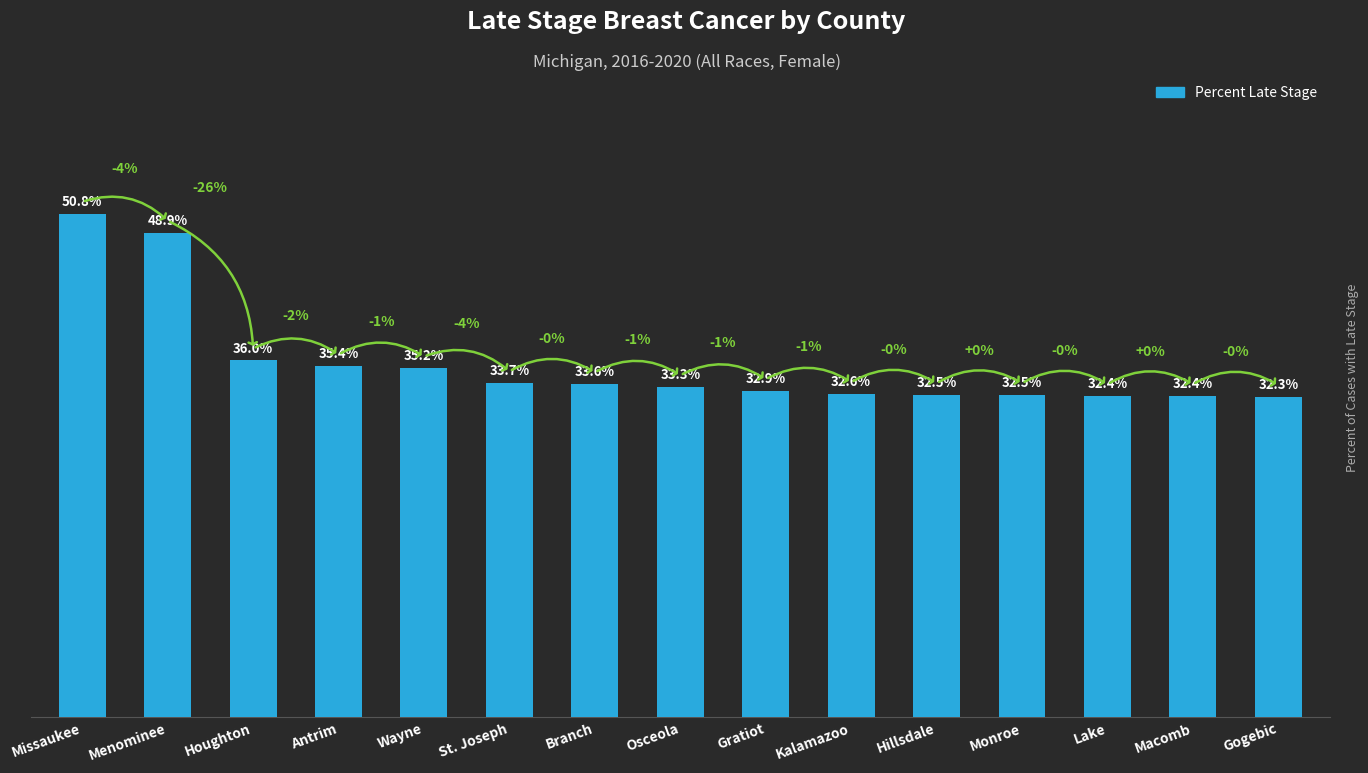

What is the label of the 14th bar from the left?

Macomb